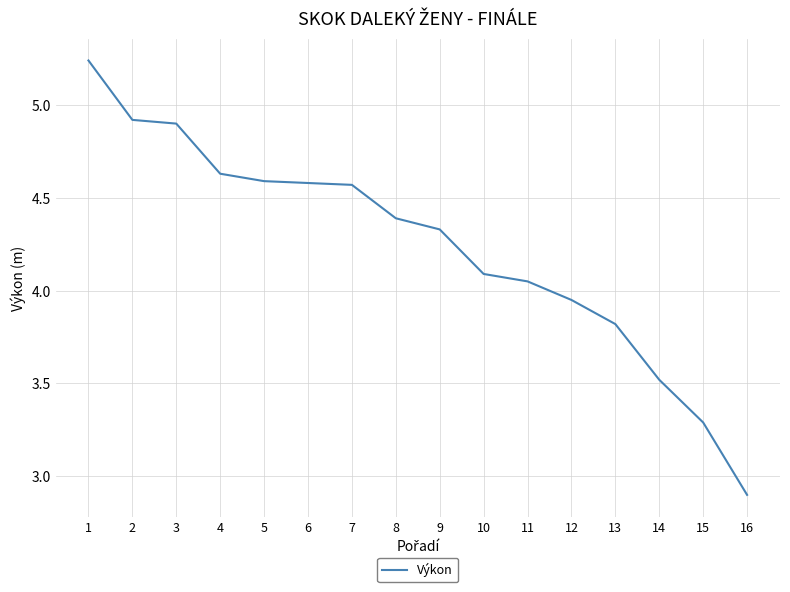

What is the smallest value displayed?

2.9